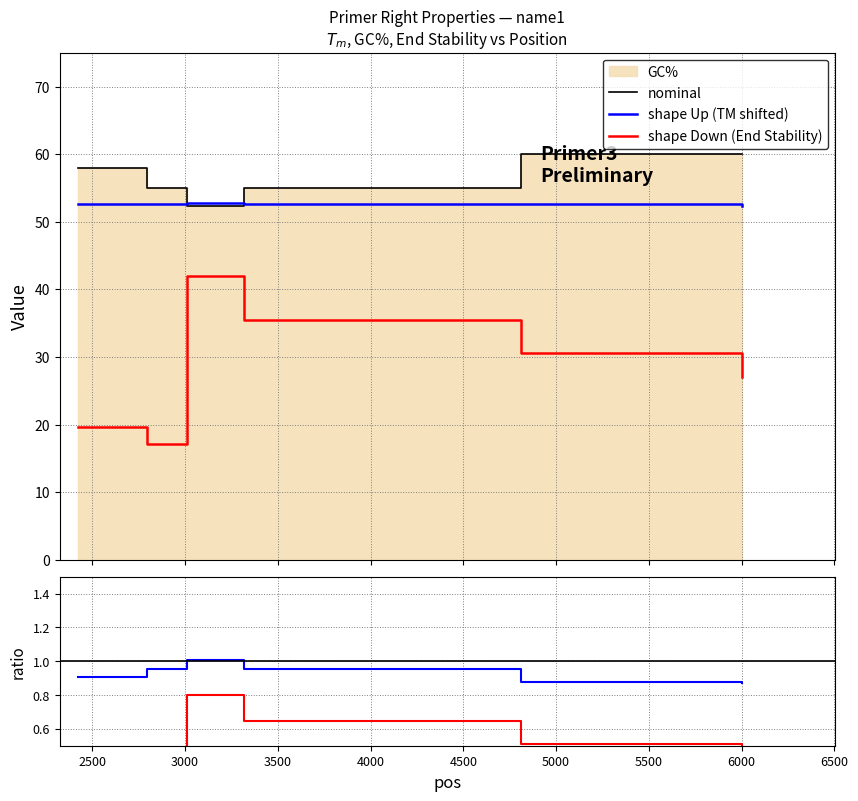

What is the lowest value of the shape Up (TM shifted) series?

52.4